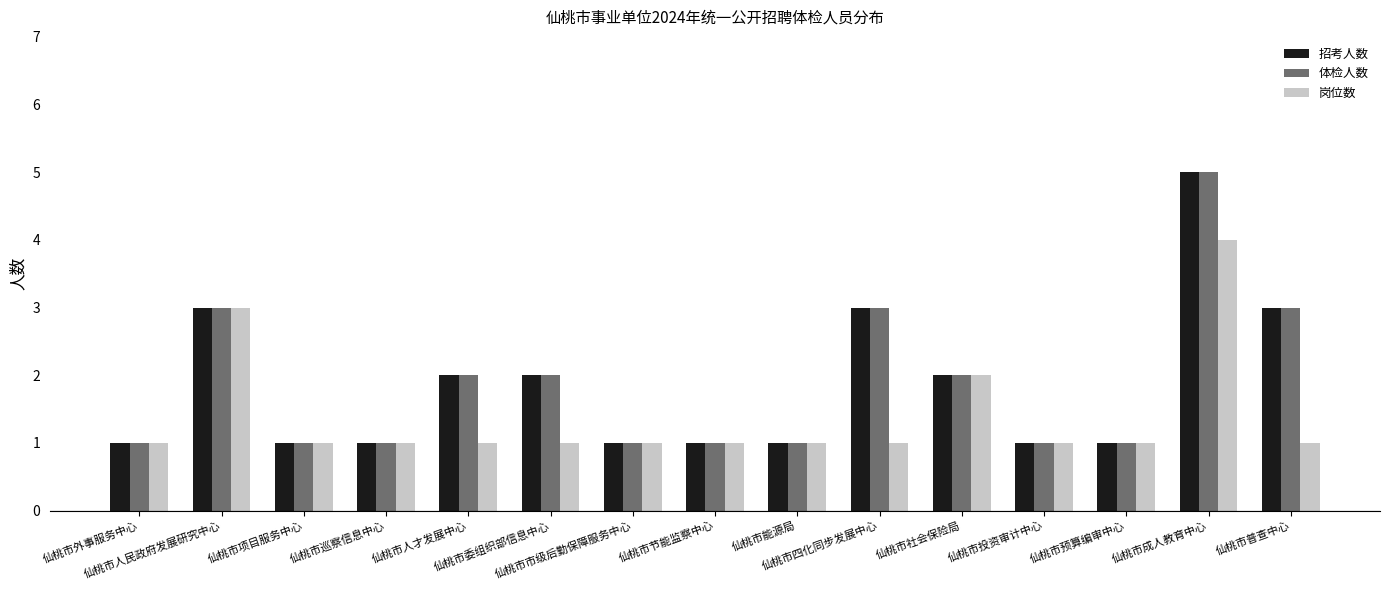

Reading left to right, extract all data points from this chart.

招考人数: 仙桃市外事服务中心=1	仙桃市人民政府发展研究中心=3	仙桃市项目服务中心=1	仙桃市巡察信息中心=1	仙桃市人才发展中心=2	仙桃市委组织部信息中心=2	仙桃市市级后勤保障服务中心=1	仙桃市节能监察中心=1	仙桃市能源局=1	仙桃市四化同步发展中心=3	仙桃市社会保险局=2	仙桃市投资审计中心=1	仙桃市预算编审中心=1	仙桃市成人教育中心=5	仙桃市普查中心=3
体检人数: 仙桃市外事服务中心=1	仙桃市人民政府发展研究中心=3	仙桃市项目服务中心=1	仙桃市巡察信息中心=1	仙桃市人才发展中心=2	仙桃市委组织部信息中心=2	仙桃市市级后勤保障服务中心=1	仙桃市节能监察中心=1	仙桃市能源局=1	仙桃市四化同步发展中心=3	仙桃市社会保险局=2	仙桃市投资审计中心=1	仙桃市预算编审中心=1	仙桃市成人教育中心=5	仙桃市普查中心=3
岗位数: 仙桃市外事服务中心=1	仙桃市人民政府发展研究中心=3	仙桃市项目服务中心=1	仙桃市巡察信息中心=1	仙桃市人才发展中心=1	仙桃市委组织部信息中心=1	仙桃市市级后勤保障服务中心=1	仙桃市节能监察中心=1	仙桃市能源局=1	仙桃市四化同步发展中心=1	仙桃市社会保险局=2	仙桃市投资审计中心=1	仙桃市预算编审中心=1	仙桃市成人教育中心=4	仙桃市普查中心=1